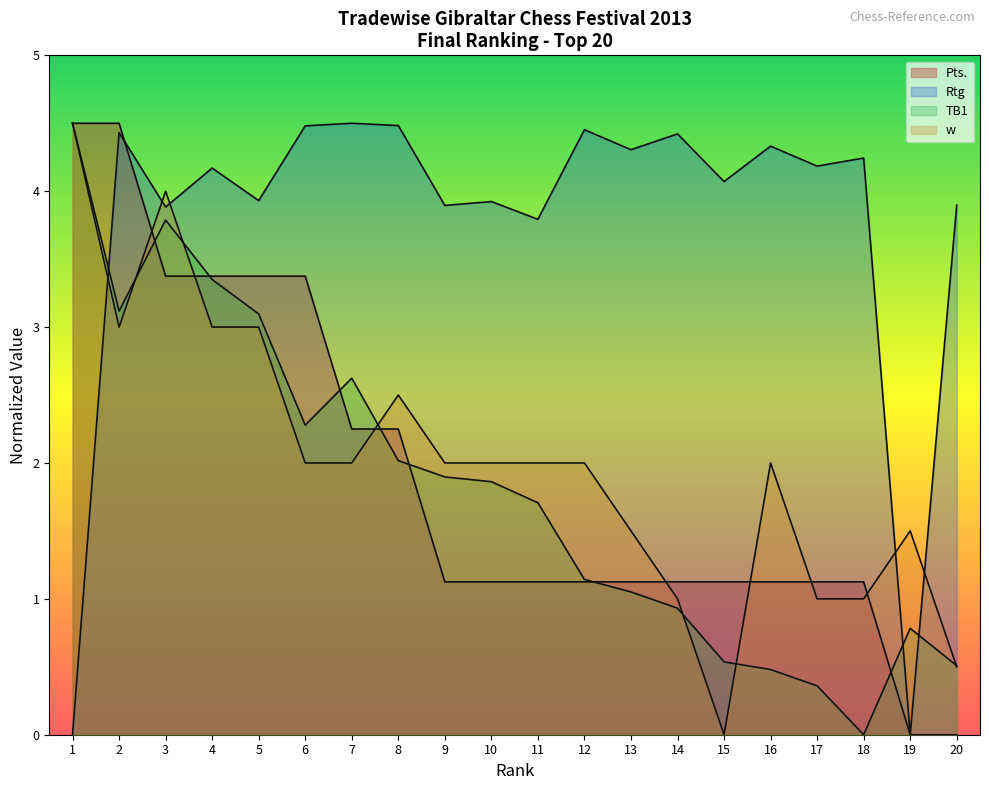

Which series ends up on top after the final intersection of Rtg and w?

Rtg